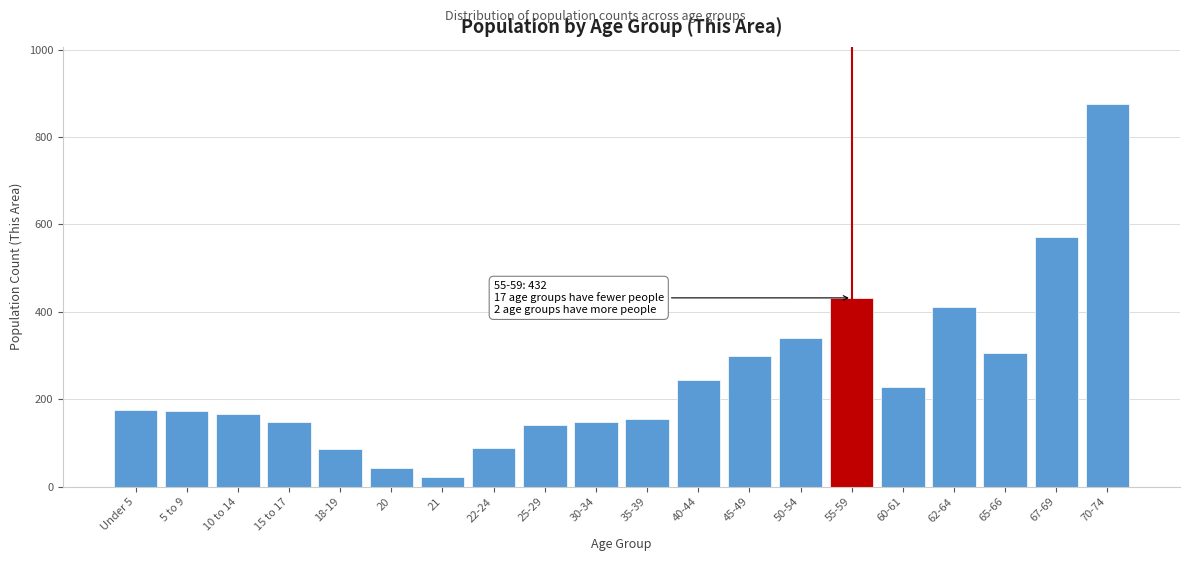

What is the value of the 1st bar from the left?

176